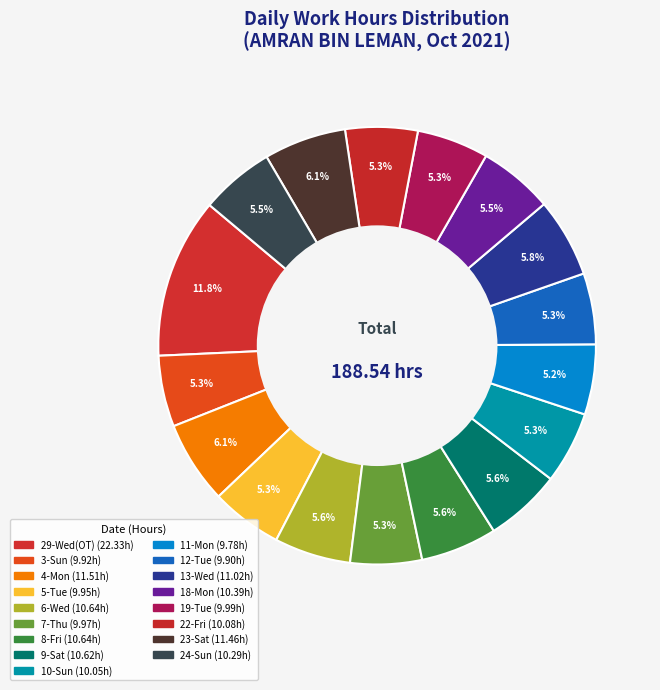

How many slices are in this pie chart?

17